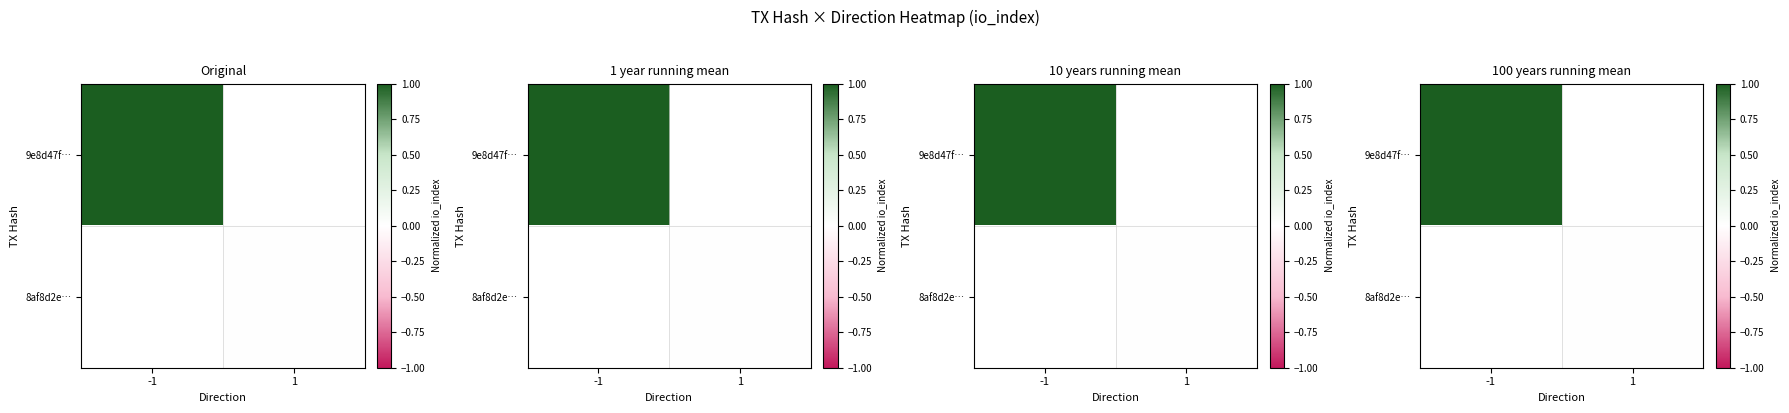

Rank the categories by 9e8d47f… value from highest to lowest.

-1, 1